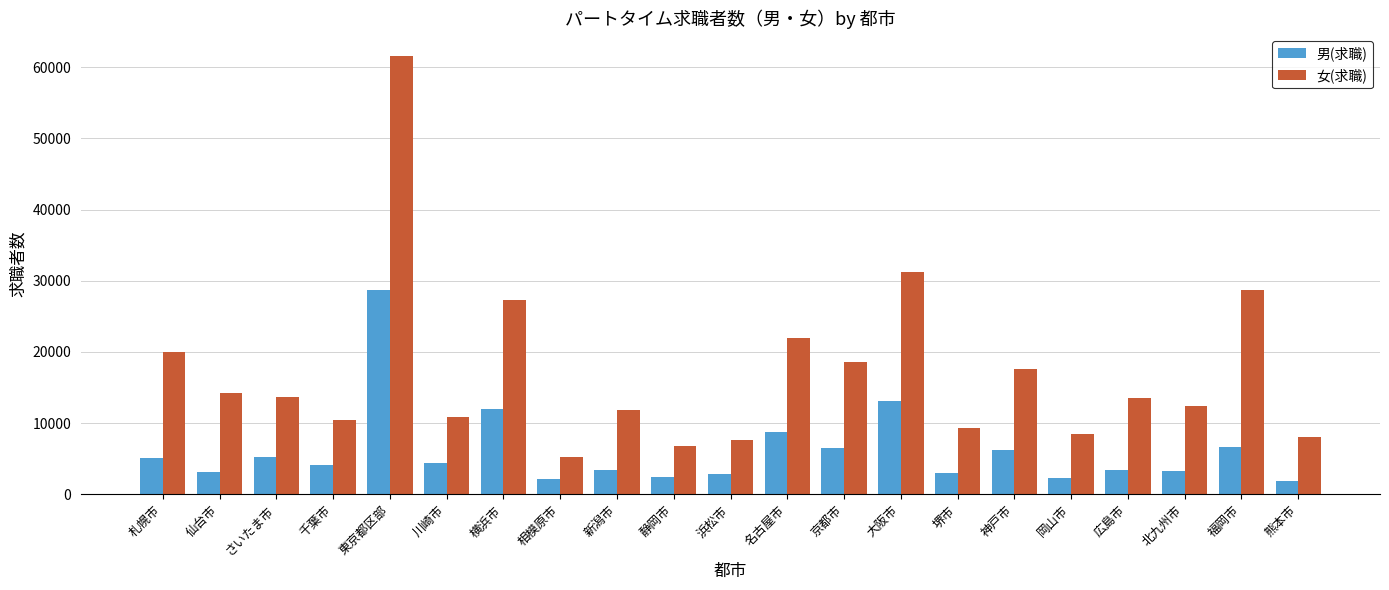

What is the label of the 19th bar from the right?

さいたま市